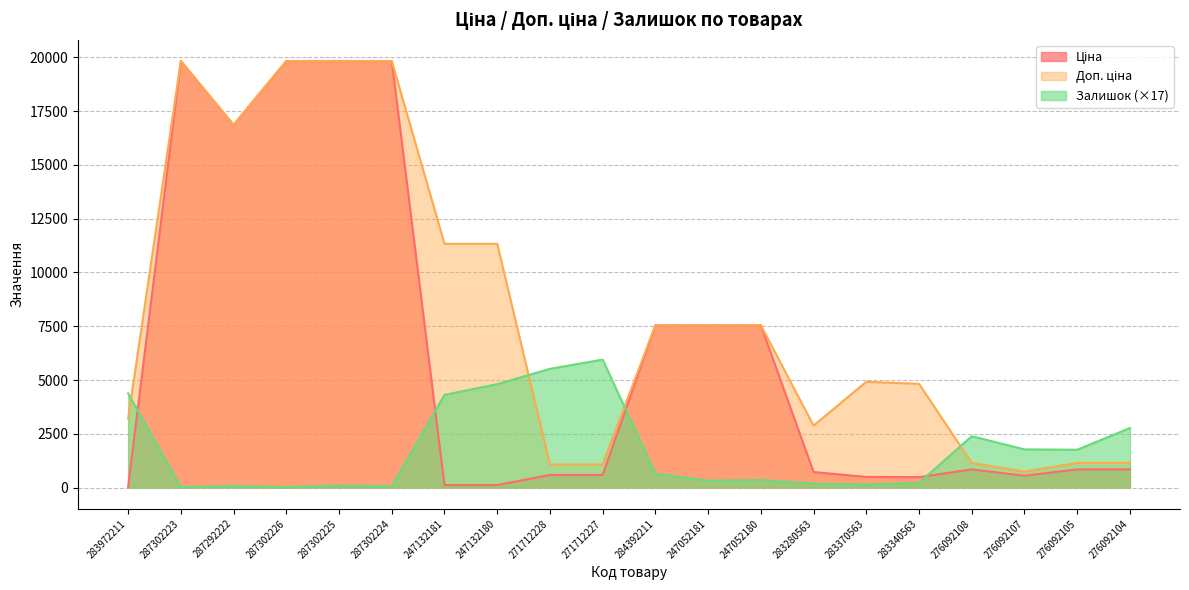

Reading left to right, list all the values displayed in this chart.

Ціна: 32.0	19831.1	16863.2	19831.1	19831.1	19831.1	113.3	113.3	586.0	586.0	7545.9	7545.9	7545.9	719.6	491.7	482.1	842.8	547.8	842.8	842.8
Доп. ціна: 3205.0	19831.1	16863.2	19831.1	19831.1	19831.1	11334.0	11334.0	1074.5	1074.5	7545.9	7545.9	7545.9	2878.5	4917.4	4821.4	1142.1	742.0	1142.1	1142.1
Залишок: 4375.0	16.6	66.3	16.6	82.9	49.7	4308.7	4805.9	5518.5	5949.3	646.3	314.9	348.0	182.3	132.6	215.4	2386.4	1773.2	1756.6	2767.5